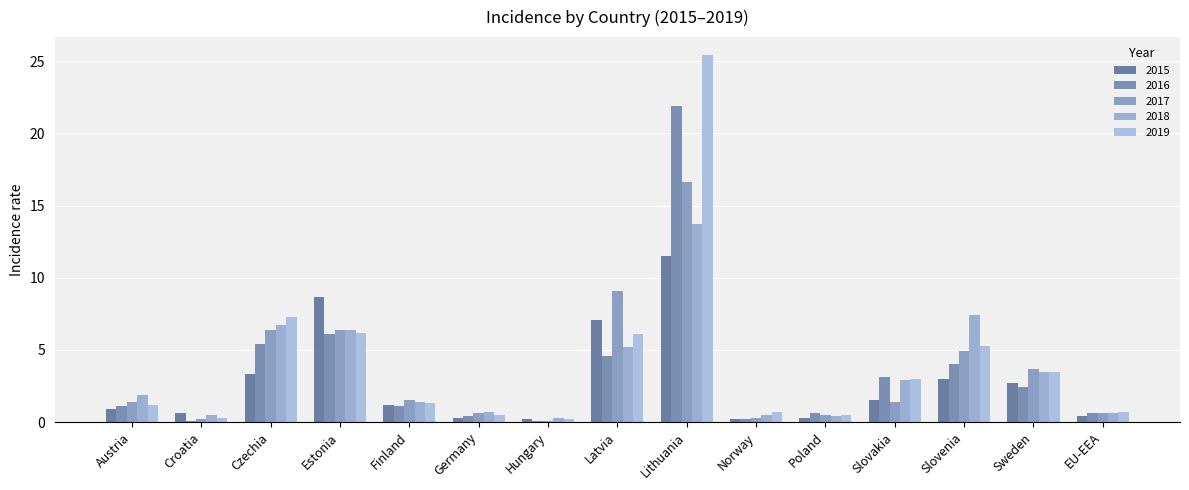

What is the minimum value for 2017?

0.1